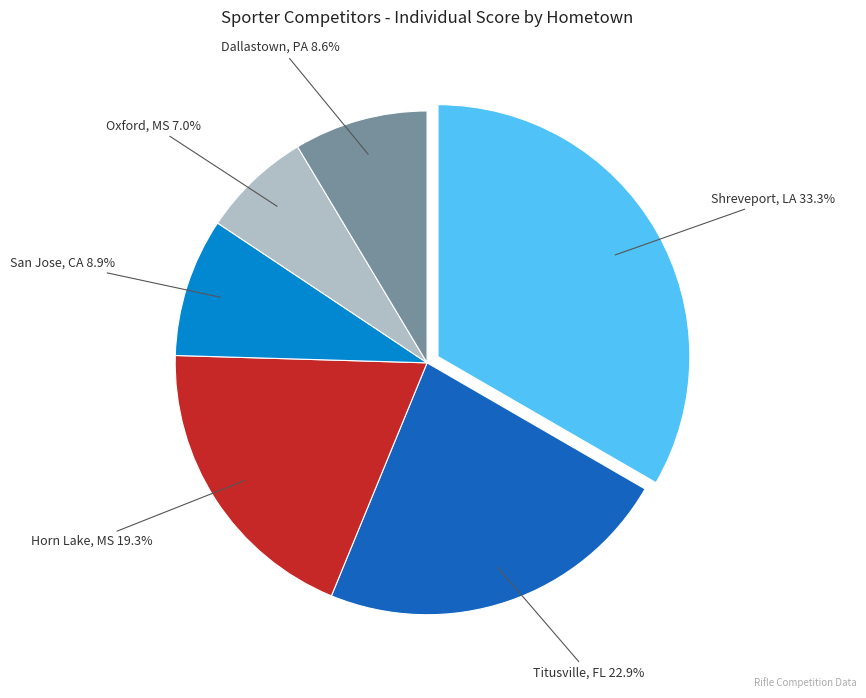

To the nearest percent, what is the difference between the largest and smallest slice percentages?

26%